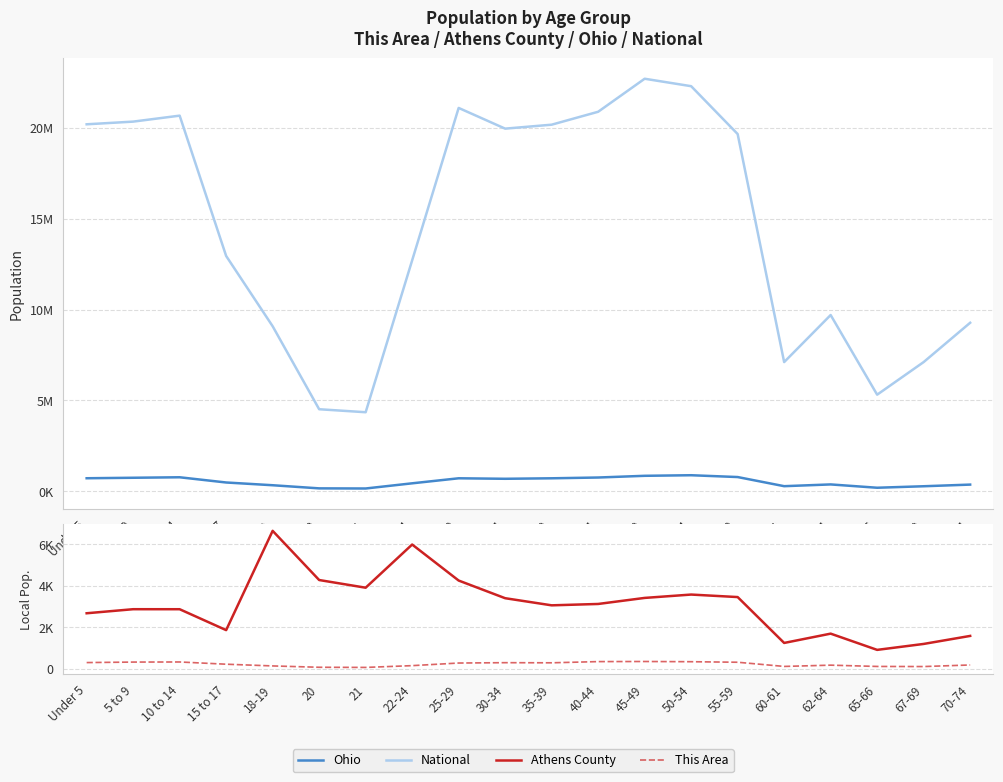

Reading left to right, list all the values displayed in this chart.

Ohio: 720856	747889	774699	487307	336375	163986	157045	442085	718630	691329	718462	761369	855134	887057	786857	284403	381006	198333	280531	371370
National: 20201362	20348657	20677194	12954254	9086089	4519129	4354294	12712576	21101849	19962099	20179642	20890964	22708591	22298125	19664805	7113727	9704197	5319902	7115361	9278166
Athens County: 2668	2864	2863	1854	6648	4273	3902	5987	4248	3395	3051	3117	3409	3571	3450	1235	1684	900	1187	1574
This Area: 287	311	316	208	125	60	53	139	265	282	276	334	339	329	303	101	162	100	95	171